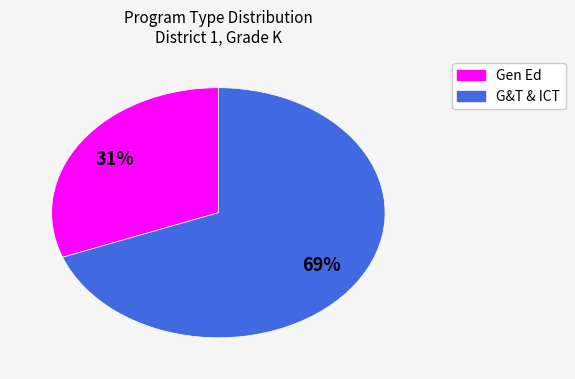

Which has a higher value, G&T & ICT or Gen Ed?

G&T & ICT